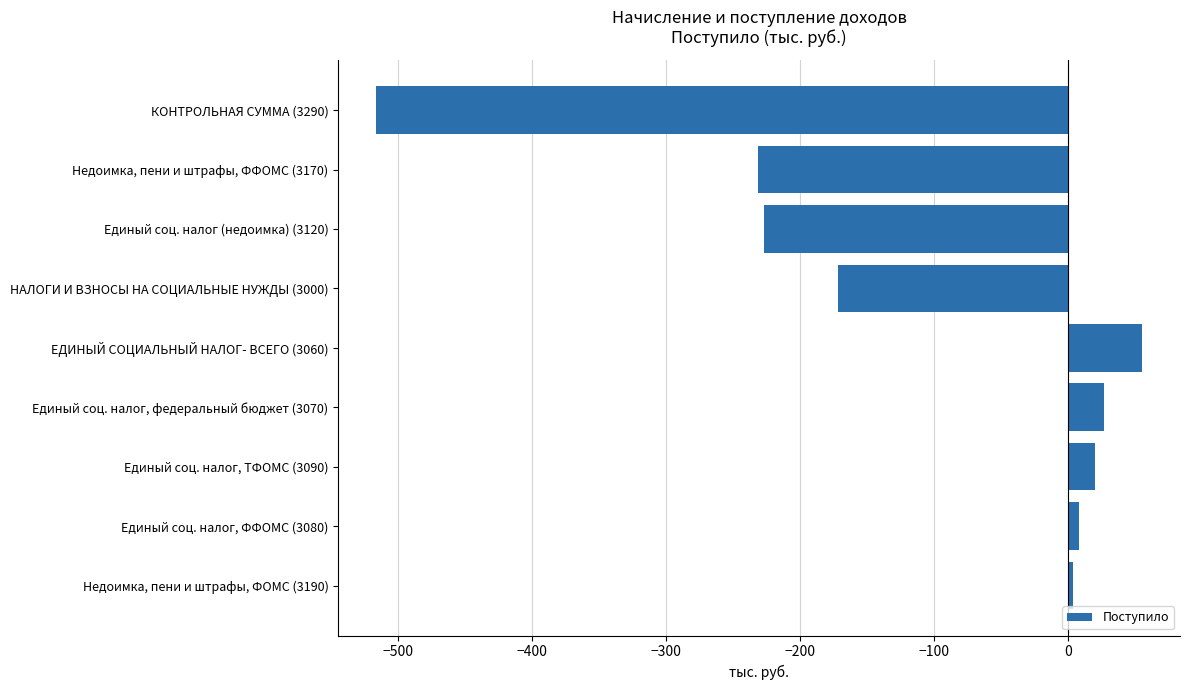

What is the average value?

-115